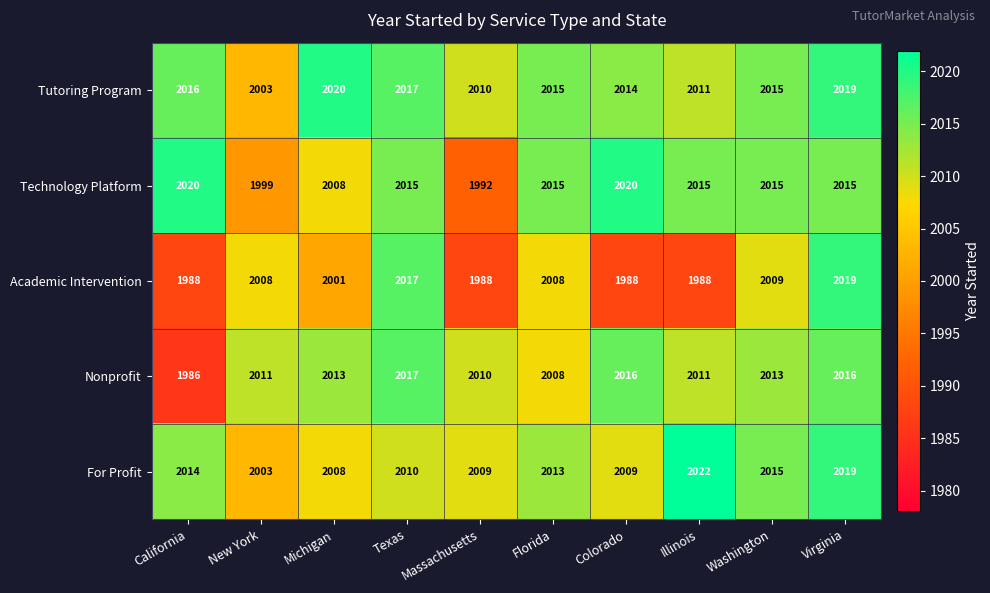

What is the total value across all series at Massachusetts?

10009